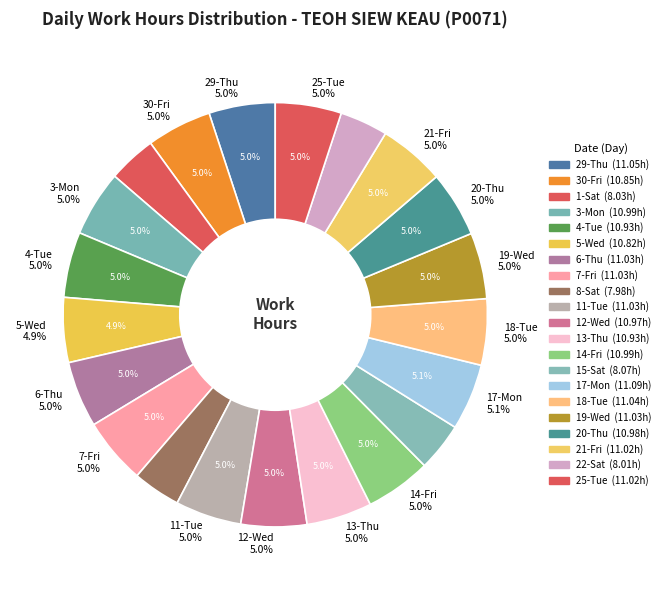

Rank the categories by value from lowest to highest.

8-Sat, 22-Sat, 1-Sat, 15-Sat, 5-Wed, 30-Fri, 4-Tue, 13-Thu, 12-Wed, 20-Thu, 3-Mon, 14-Fri, 21-Fri, 25-Tue, 6-Thu, 7-Fri, 11-Tue, 19-Wed, 18-Tue, 29-Thu, 17-Mon